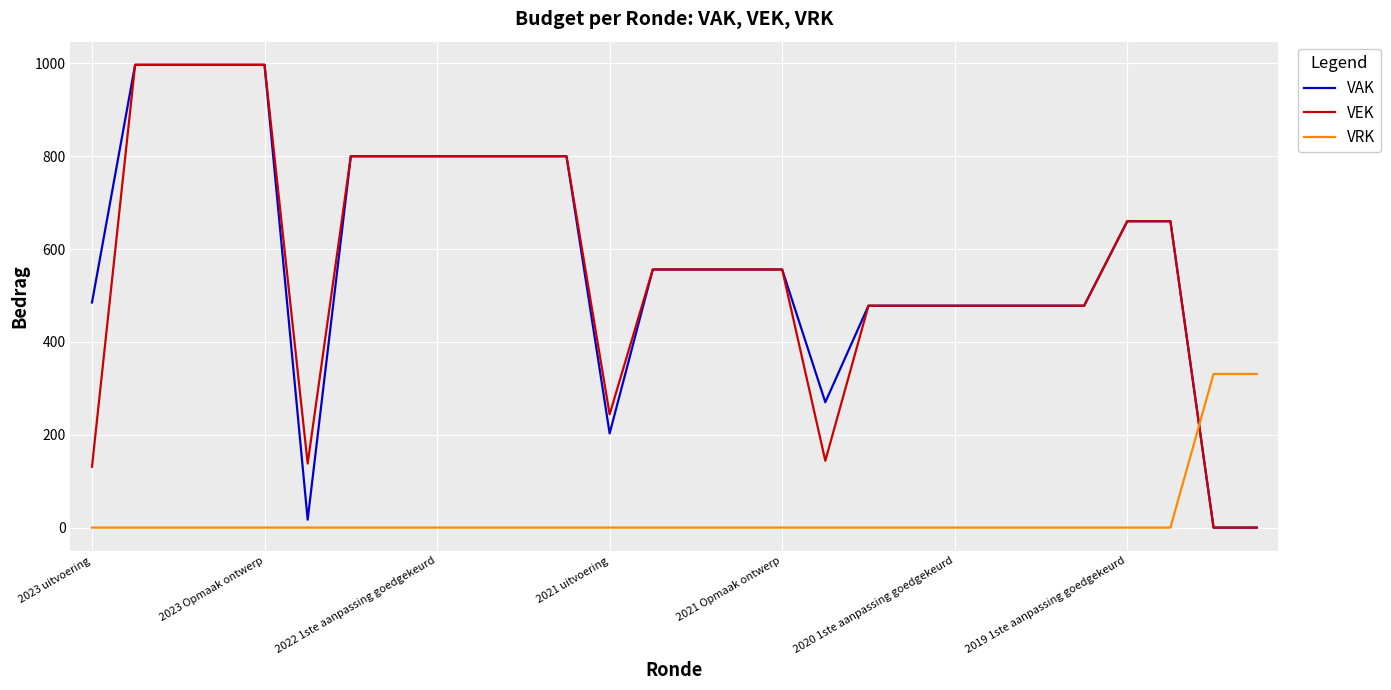

What is the maximum value for VAK?

997